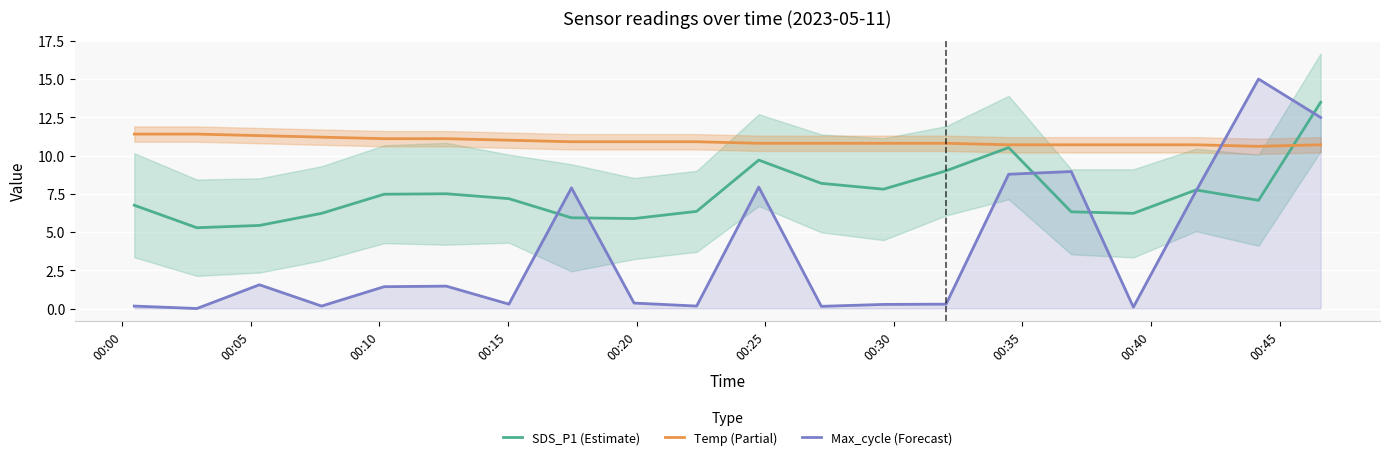

What is the maximum value for Max_cycle (Forecast)?

15.0